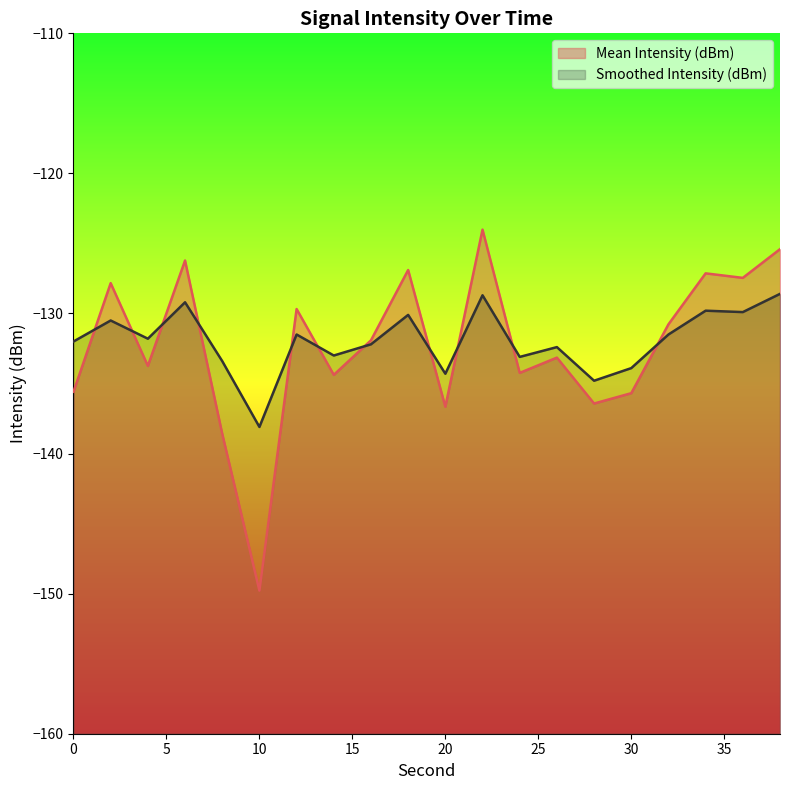

After their last crossing, which series has the higher values: Smoothed Intensity (dBm) or Mean Intensity (dBm)?

Mean Intensity (dBm)